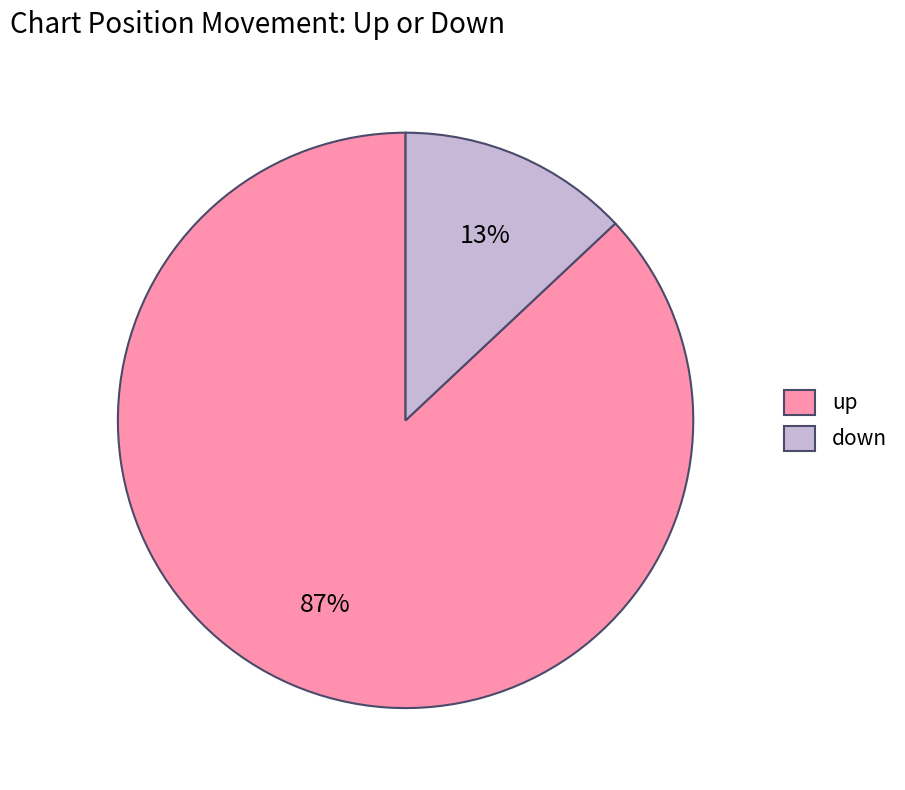

To the nearest percent, what percentage of the pie is down?

13%